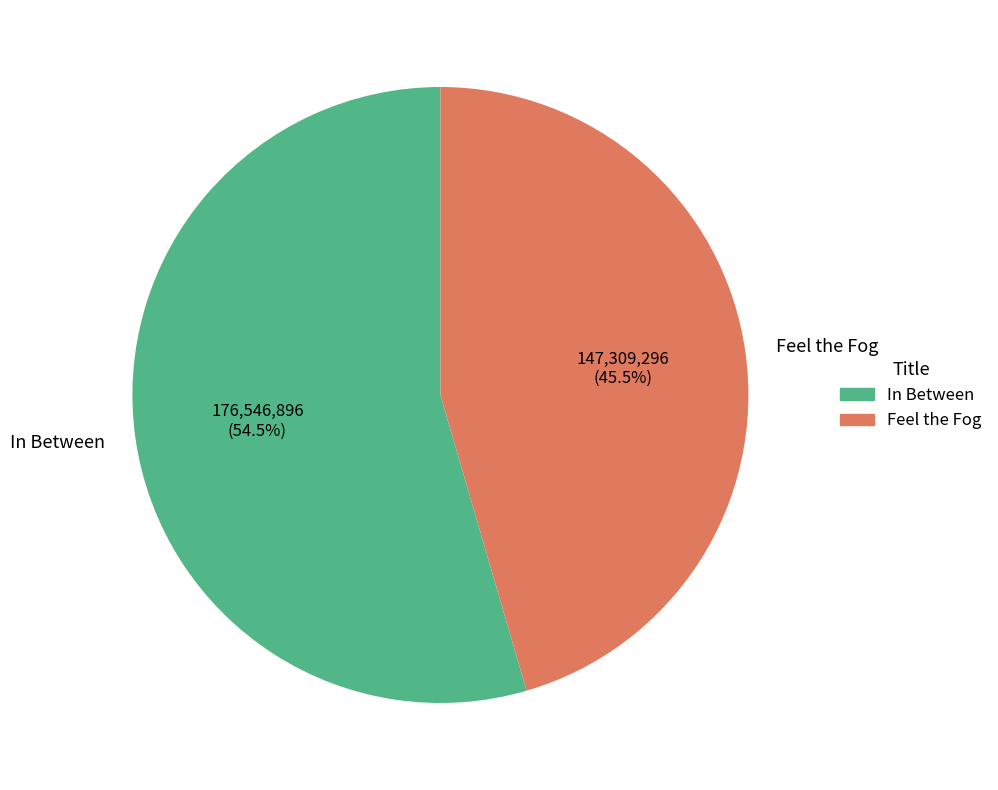

Which category has the biggest portion of the pie?

In Between